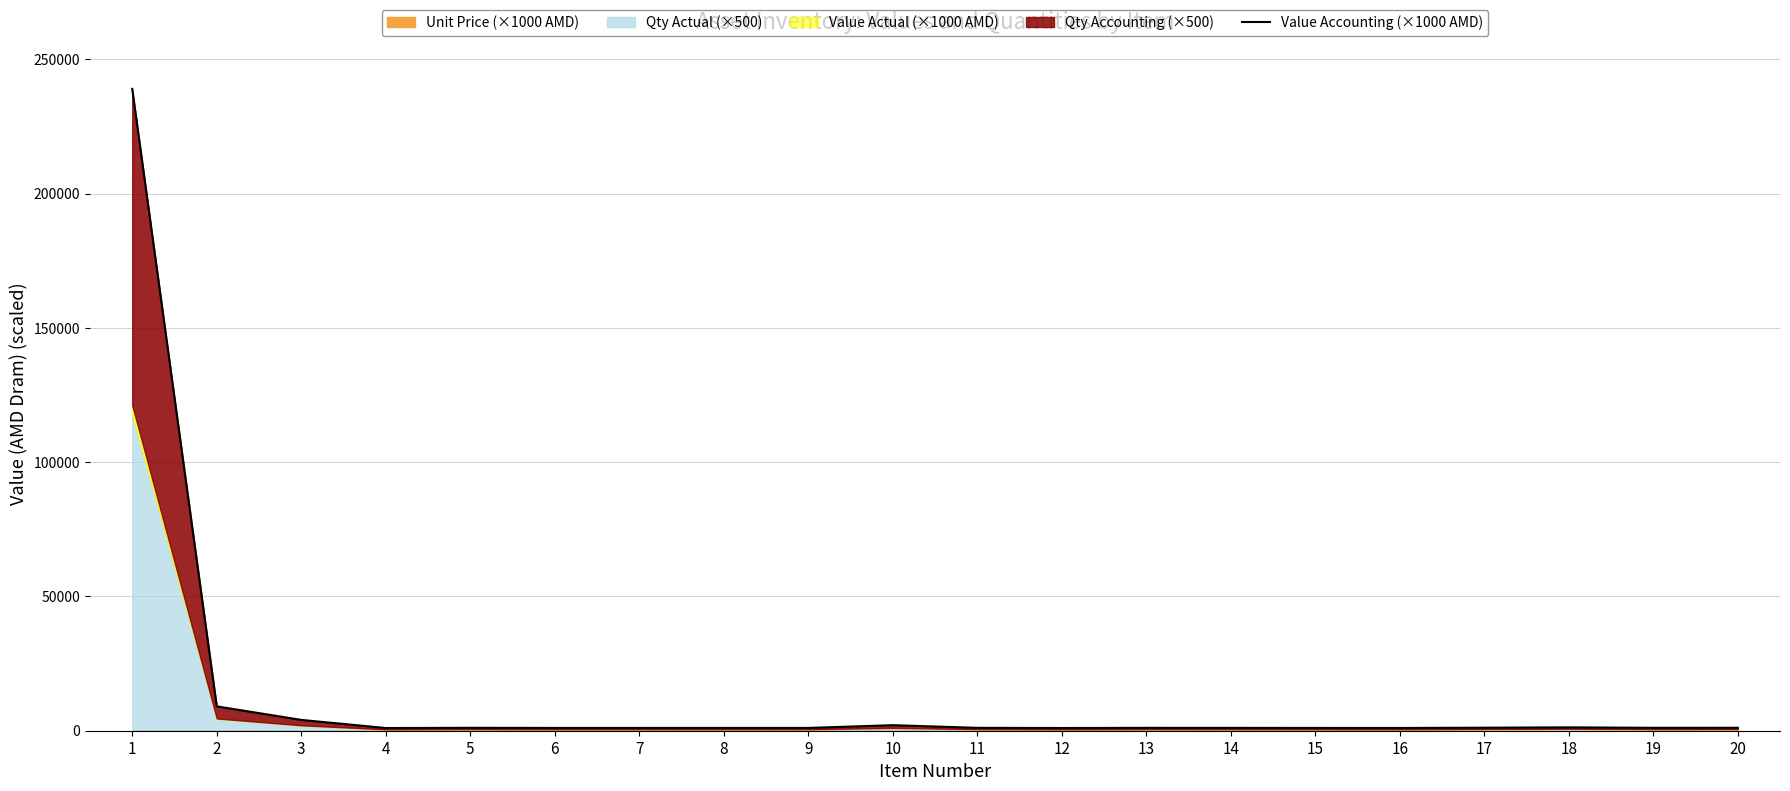

List the labels in order of value, largest first.

1, 2, 3, 10, 18, 17, 20, 19, 5, 11, 13, 14, 8, 15, 6, 7, 9, 16, 12, 4